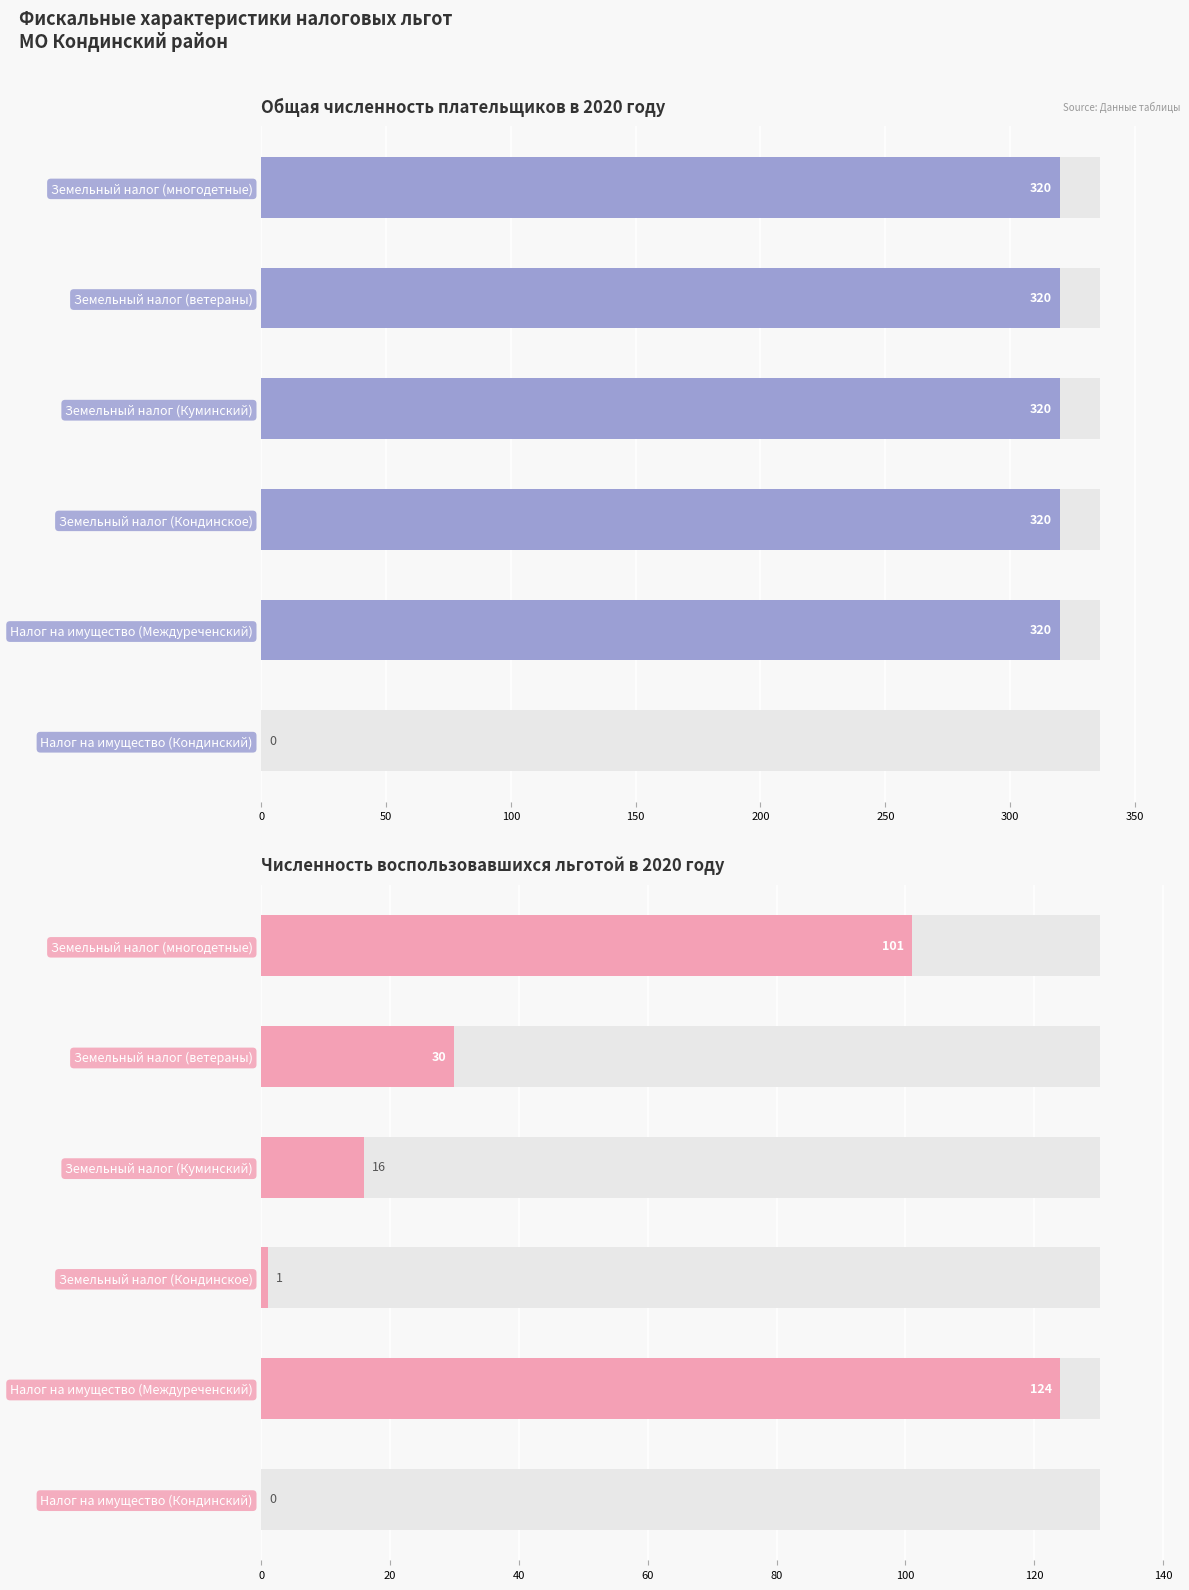

What is the difference between the values at Земельный налог (Куминский) and Налог на имущество (Междуреченский)?

108